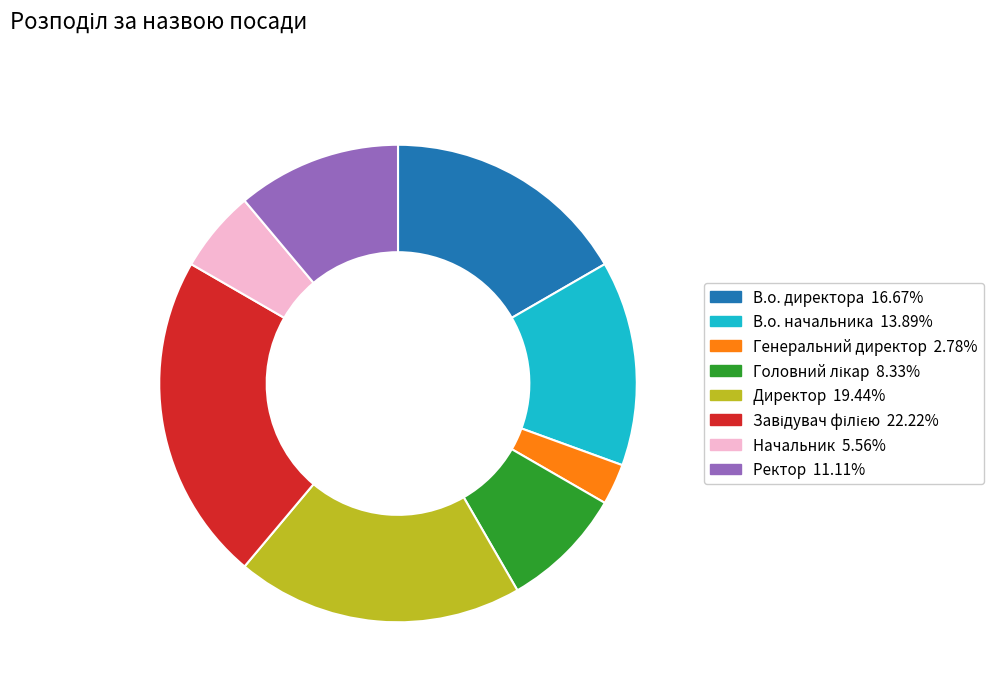

Which slice is the smallest?

Генеральний директор